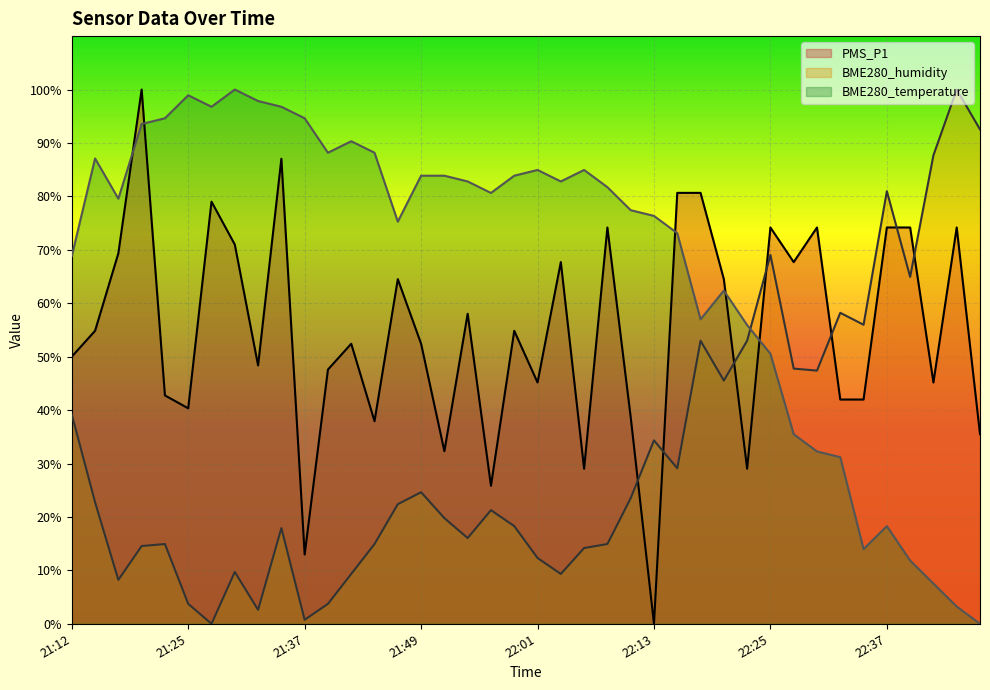

At 21:25, list the series in order from smallest to largest.

BME280_humidity, PMS_P1, BME280_temperature